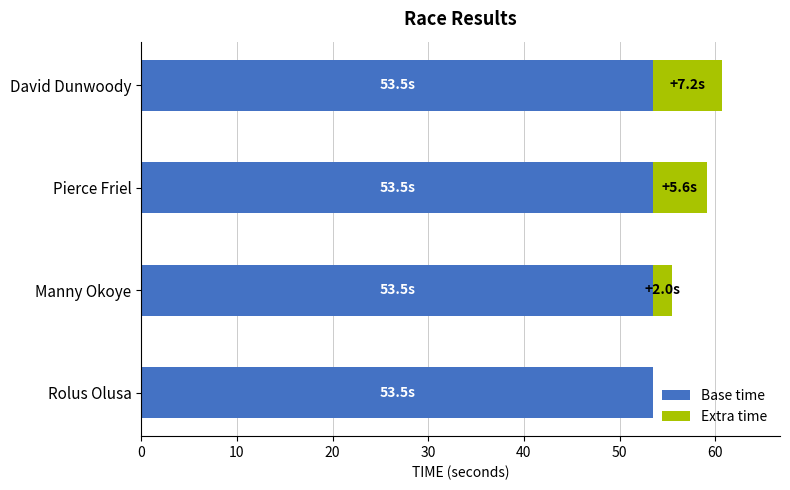

What is the approximate value of Base time at Pierce Friel?

53.5